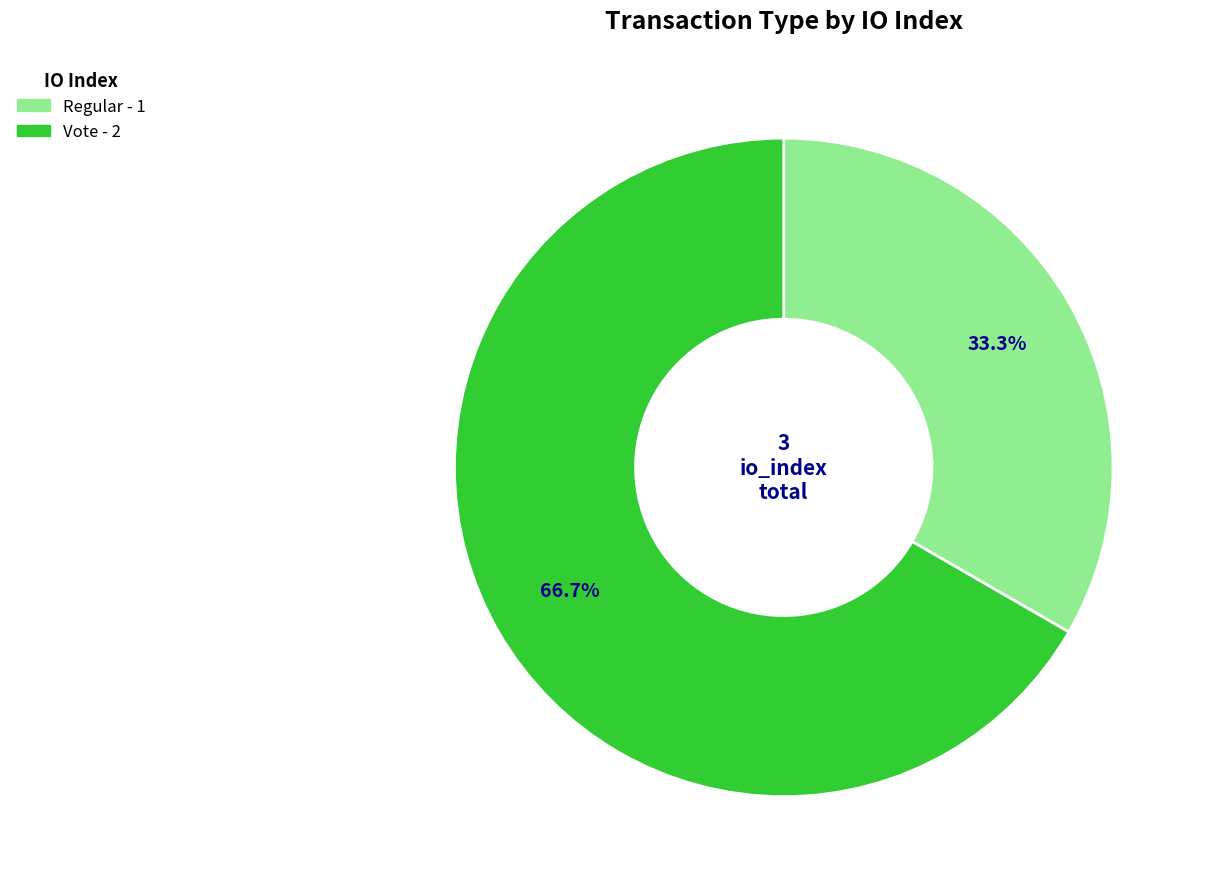

Rank the categories by value from lowest to highest.

Regular, Vote